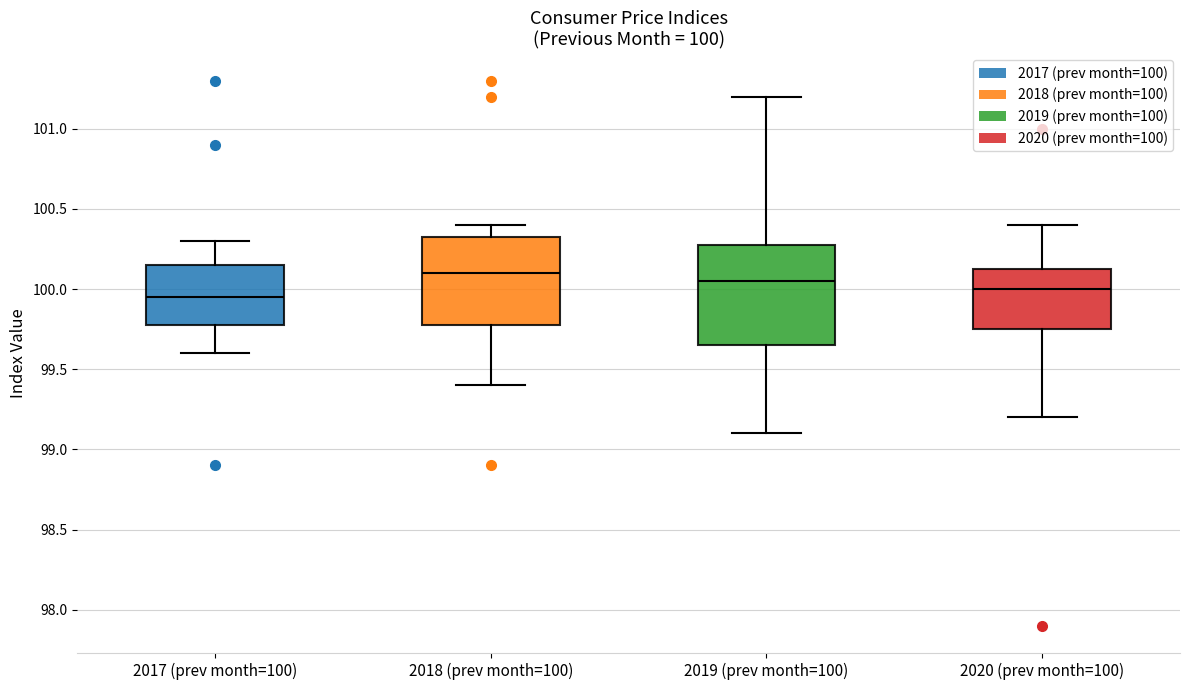

Comparing the boxes themselves (not the whiskers), which one is the tallest?

2019 (prev month=100)